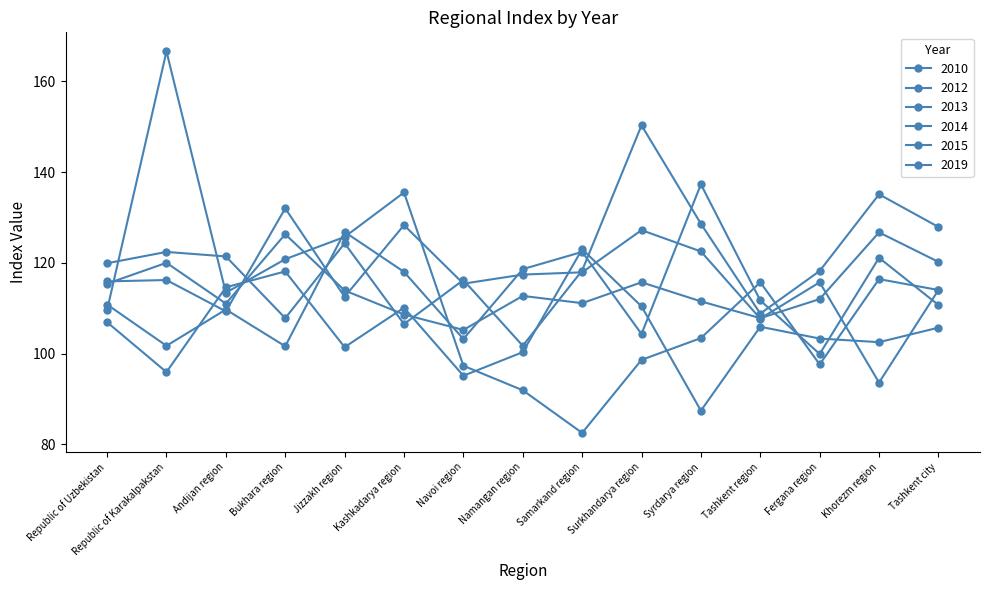

Which series has the widest spread of values?

2013